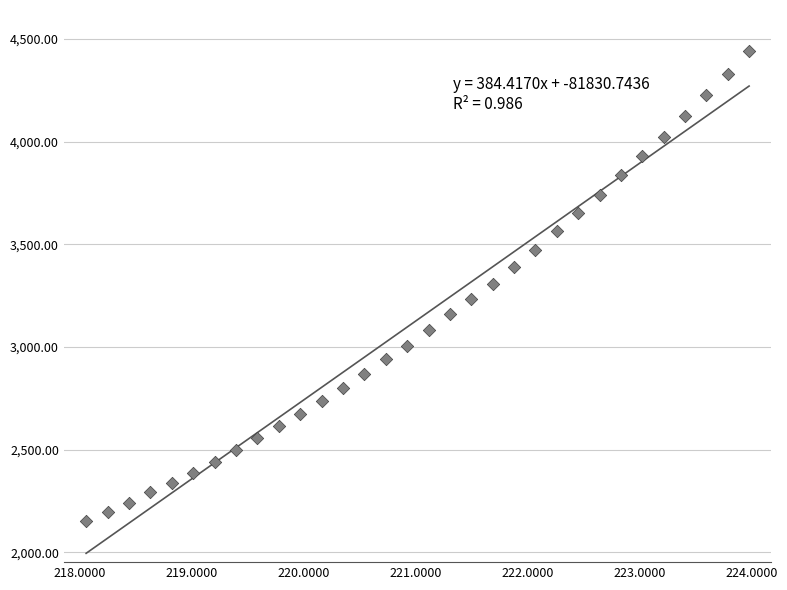

What is the range of X values (max minus min)?

5.9